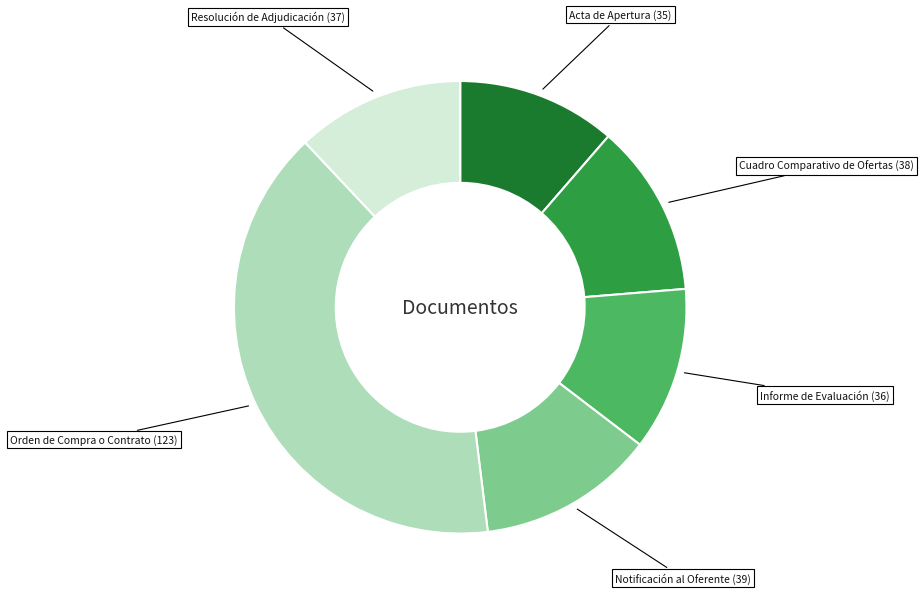

Does any single category account for the majority?

No